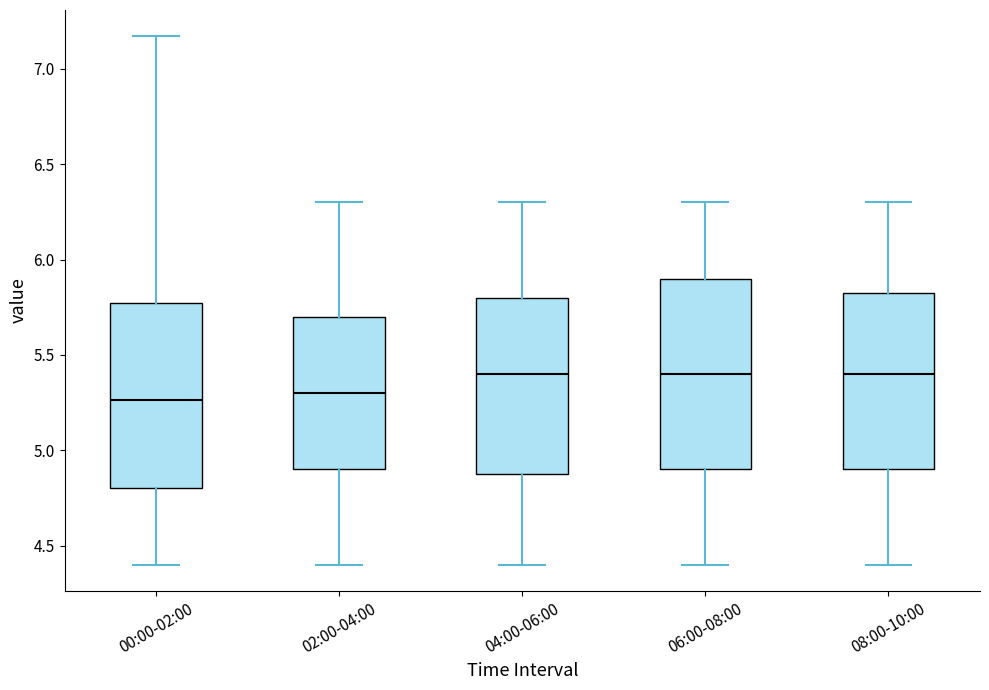

Where is the upper edge of the box for 00:00-02:00 on the y-axis? The values are not printed on the chart, so give them approximately, as read against the axis.

5.75